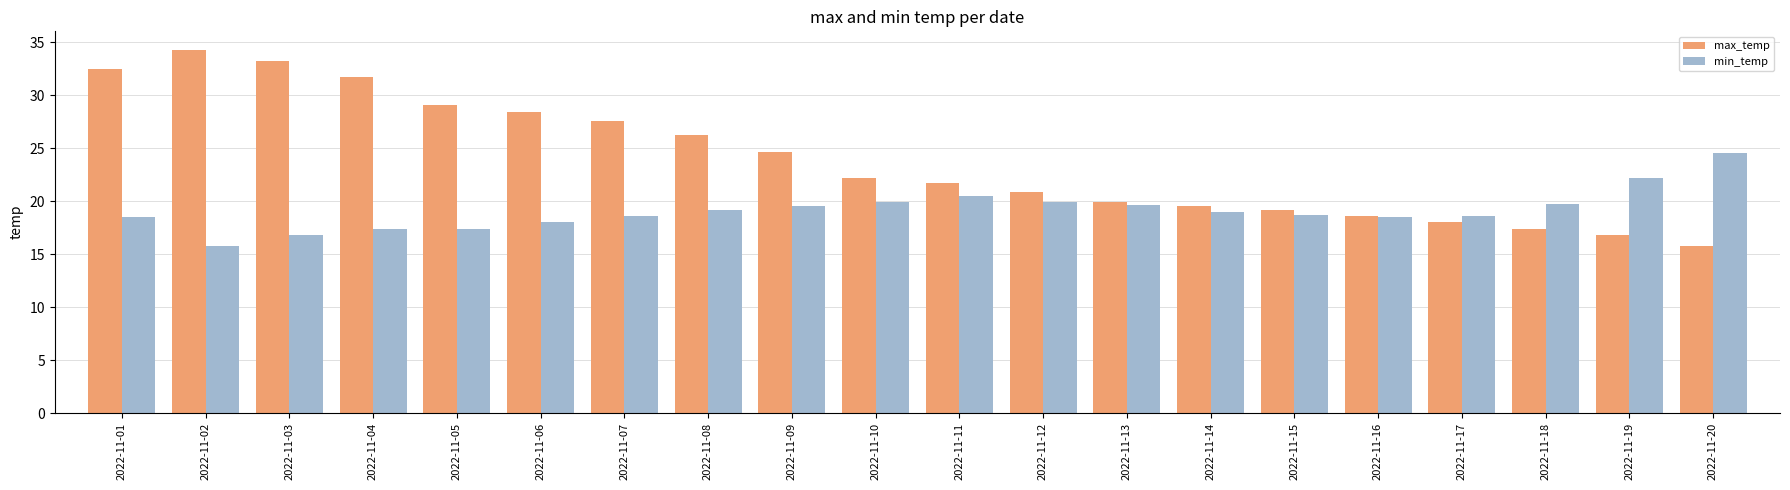

At 2022-11-13, list the series in order from largest to smallest.

max_temp, min_temp